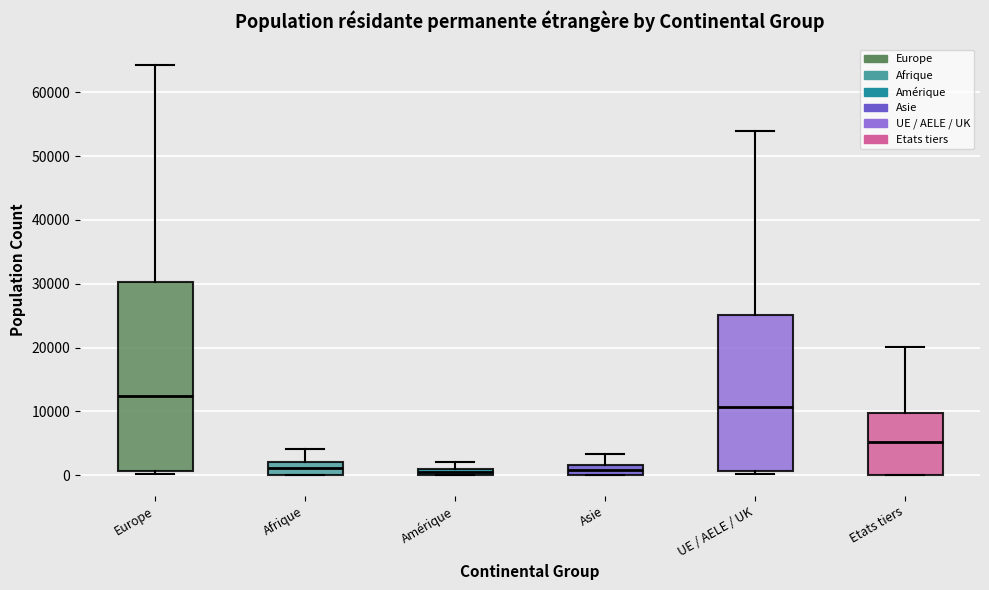

Where is the upper edge of the box for Amérique on the y-axis? The values are not printed on the chart, so give them approximately, as read against the axis.

1000